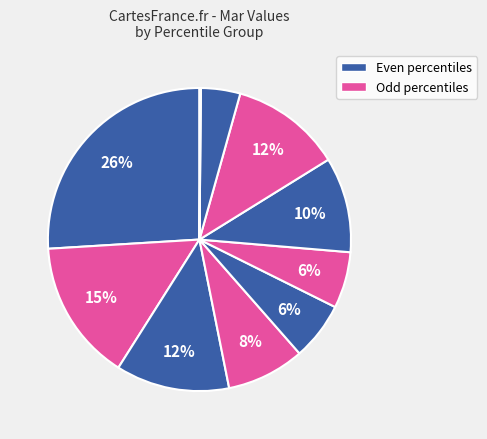

Does any single category account for the majority?

No